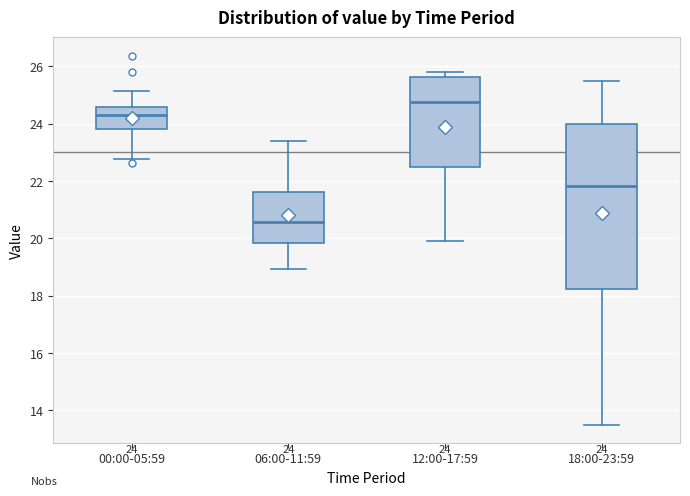

Comparing the boxes themselves (not the whiskers), which one is the tallest?

18:00-23:59